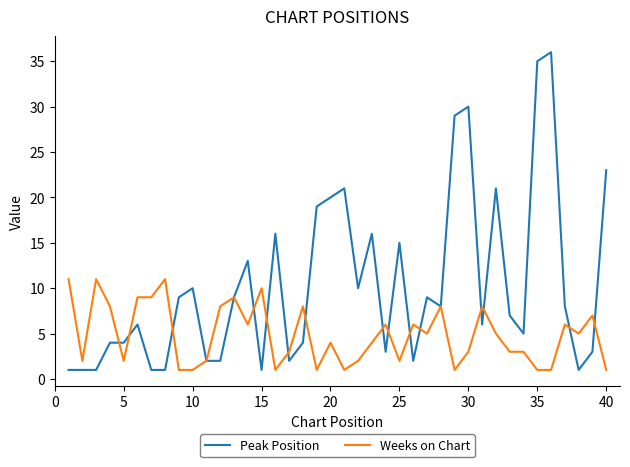

Which series has the largest range (max minus min)?

Peak Position